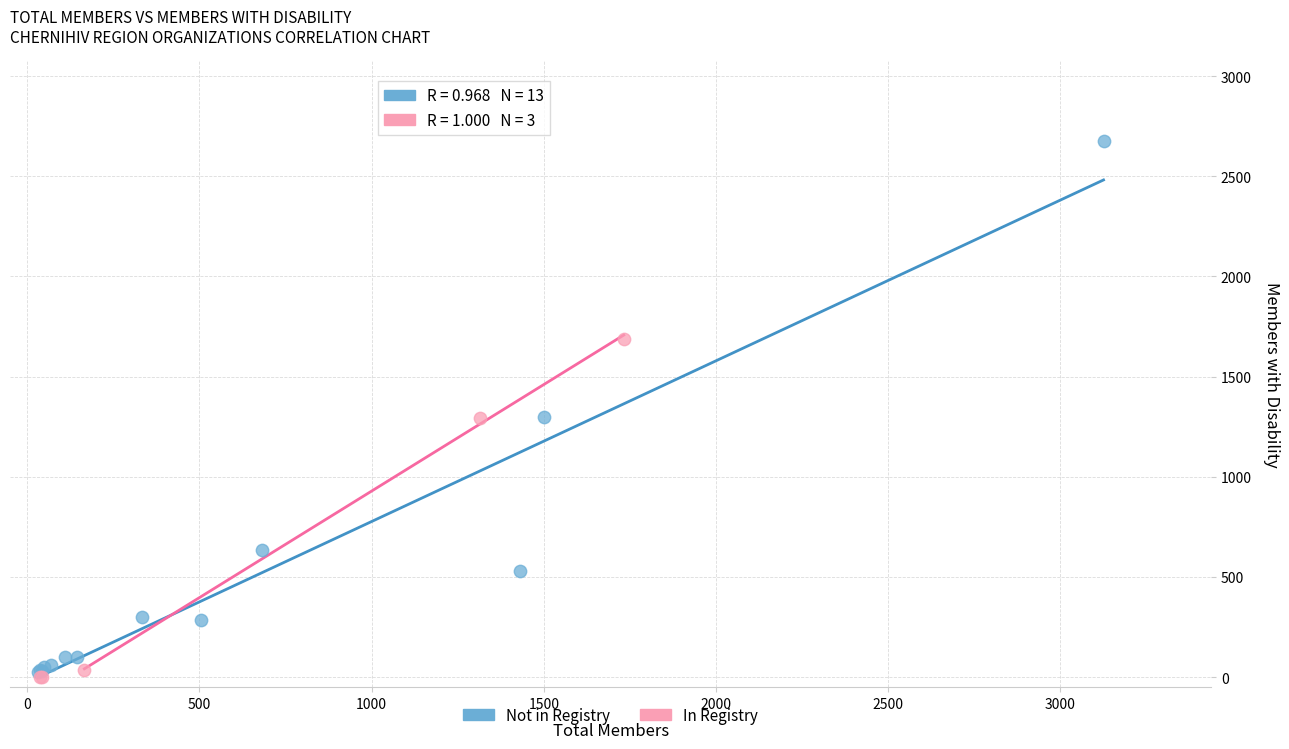

What are all the series names shown in the legend?

Not in Registry, In Registry